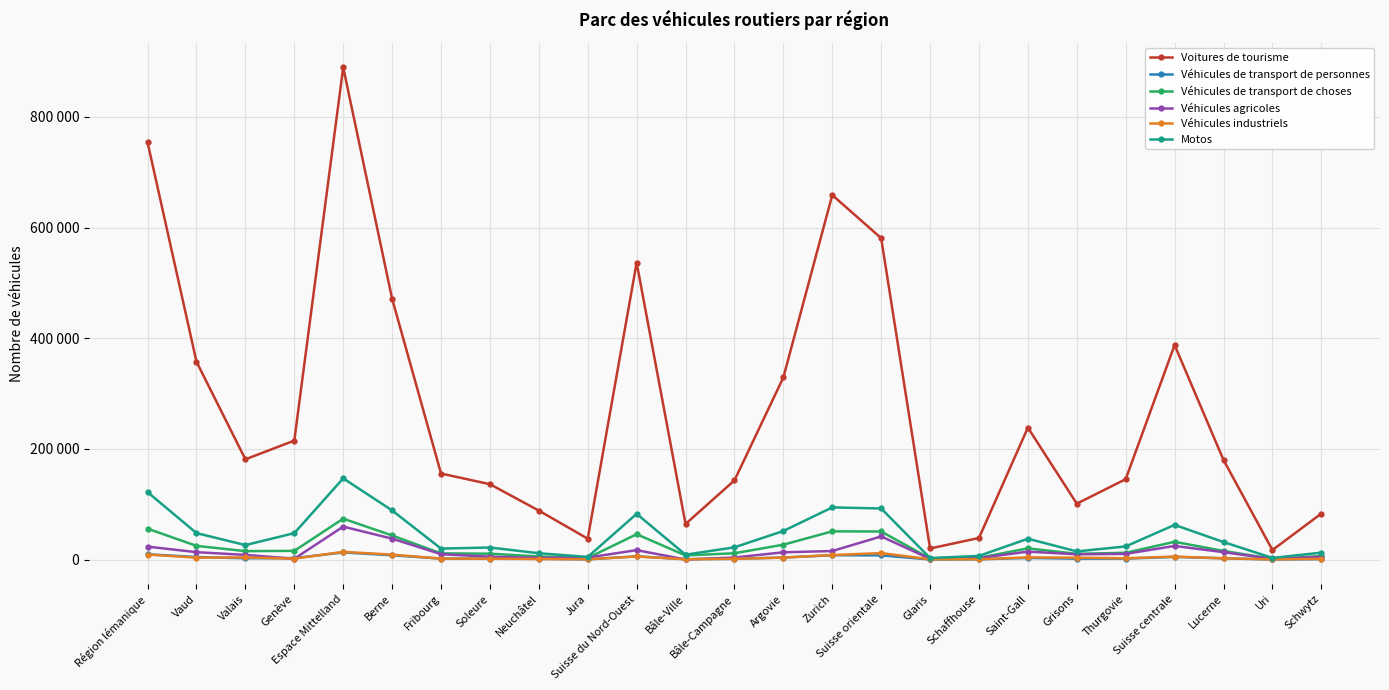

What are all the series names shown in the legend?

Voitures de tourisme, Véhicules de transport de personnes, Véhicules de transport de choses, Véhicules agricoles, Véhicules industriels, Motos